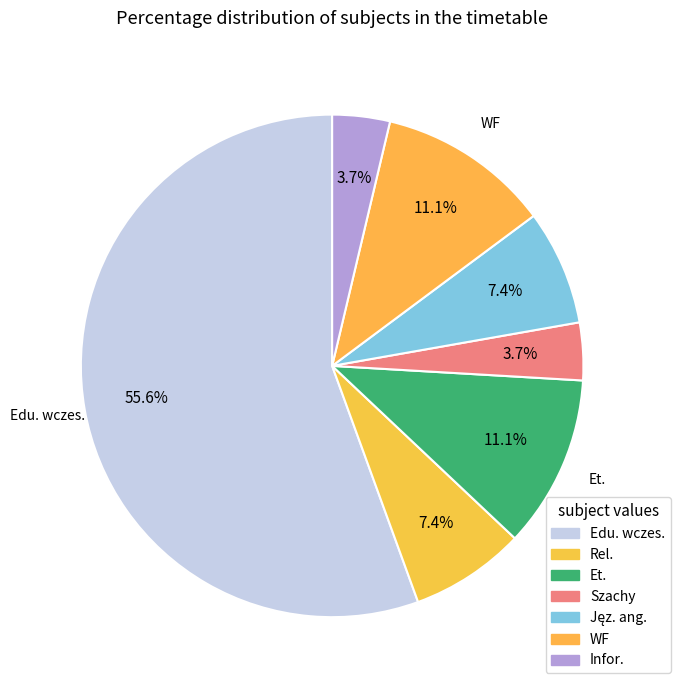

Is it true that WF is 3% of the pie?

False